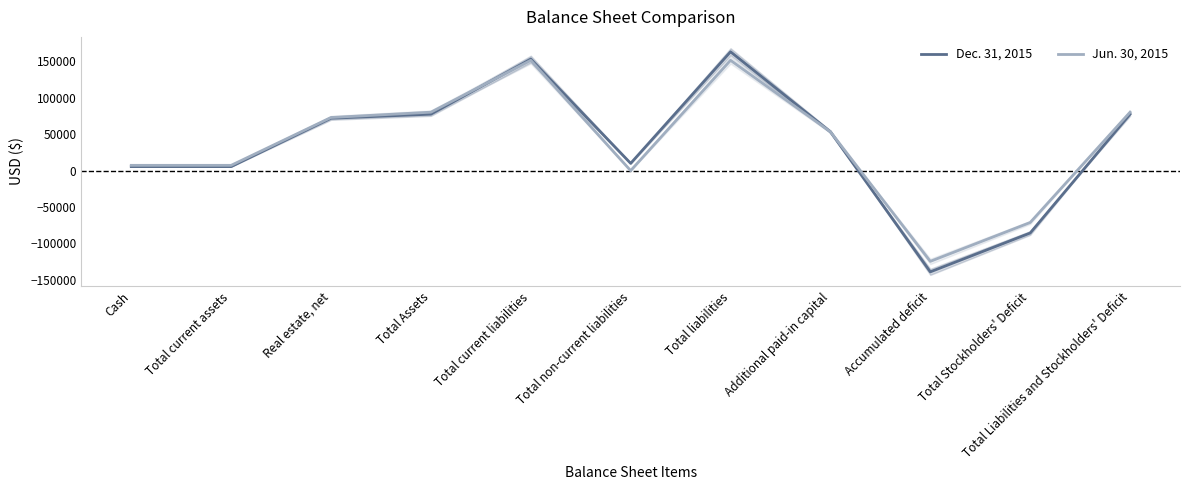

What is the sum of all Jun. 30, 2015 values?

408644